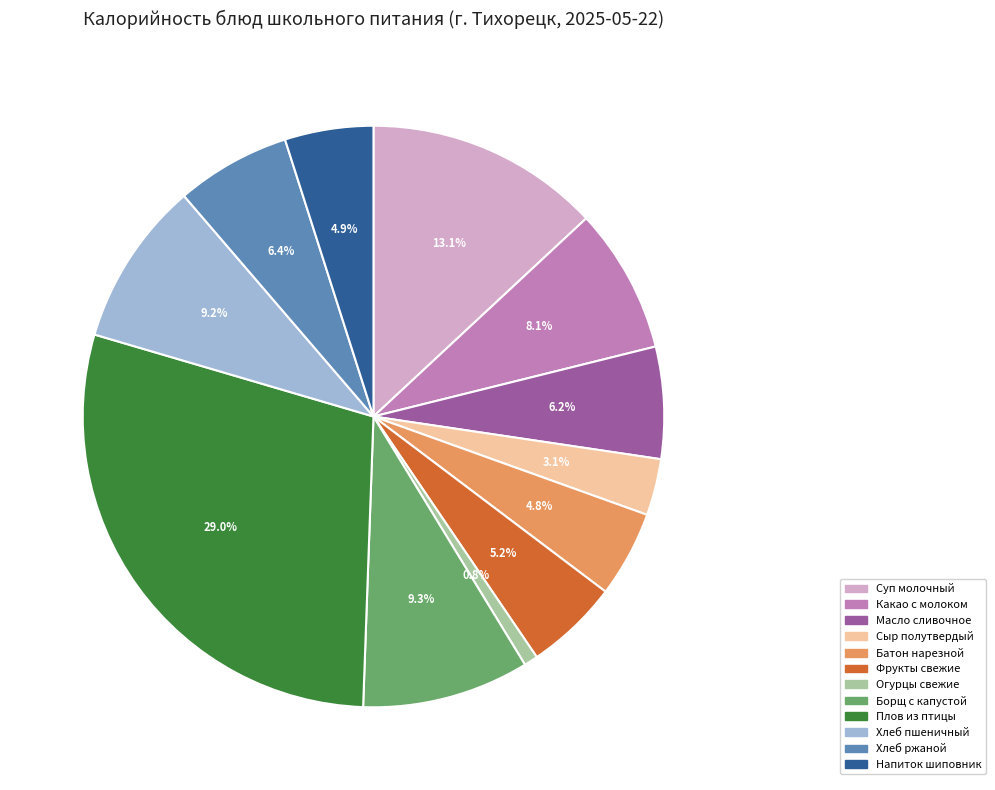

Which category has the biggest portion of the pie?

Плов из птицы